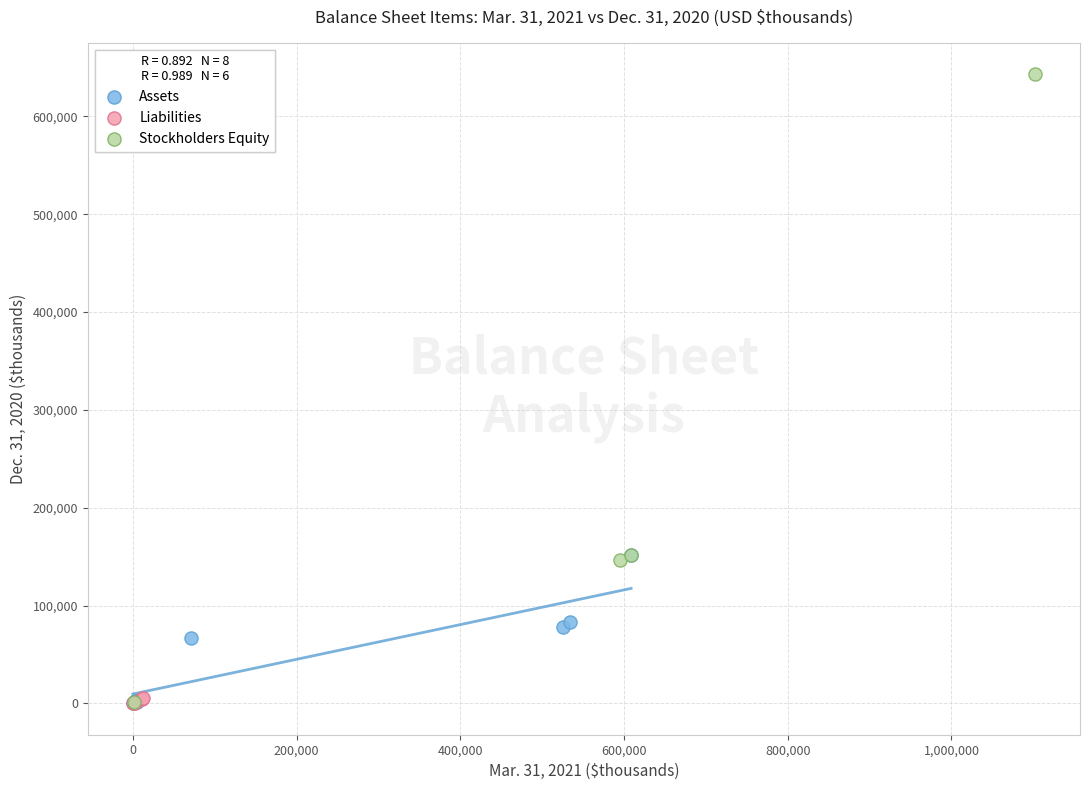

Which series contains the highest Y value?

Stockholders Equity